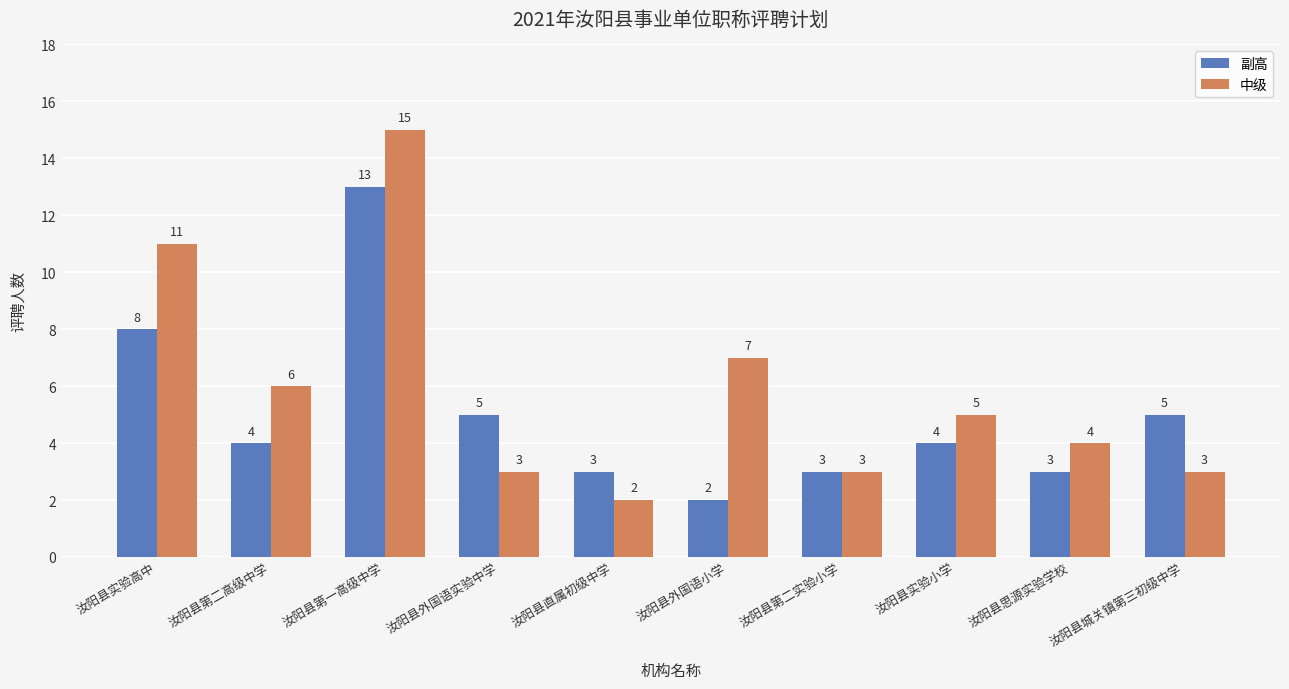

Reading left to right, list all the values displayed in this chart.

副高: 汝阳县实验高中=8	汝阳县第二高级中学=4	汝阳县第一高级中学=13	汝阳县外国语实验中学=5	汝阳县直属初级中学=3	汝阳县外国语小学=2	汝阳县第二实验小学=3	汝阳县实验小学=4	汝阳县思源实验学校=3	汝阳县城关镇第三初级中学=5
中级: 汝阳县实验高中=11	汝阳县第二高级中学=6	汝阳县第一高级中学=15	汝阳县外国语实验中学=3	汝阳县直属初级中学=2	汝阳县外国语小学=7	汝阳县第二实验小学=3	汝阳县实验小学=5	汝阳县思源实验学校=4	汝阳县城关镇第三初级中学=3